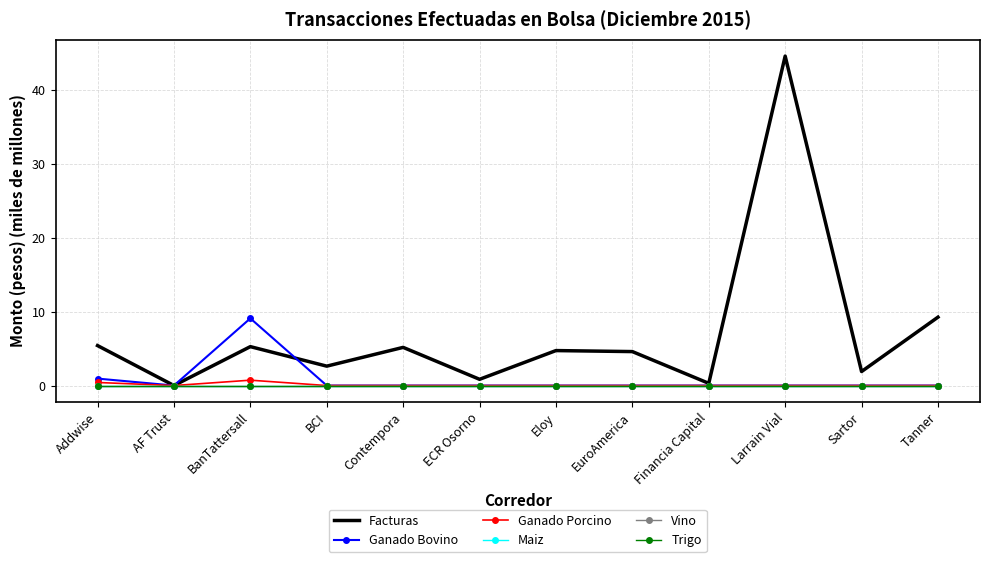

What position from the right is BanTattersall?

10